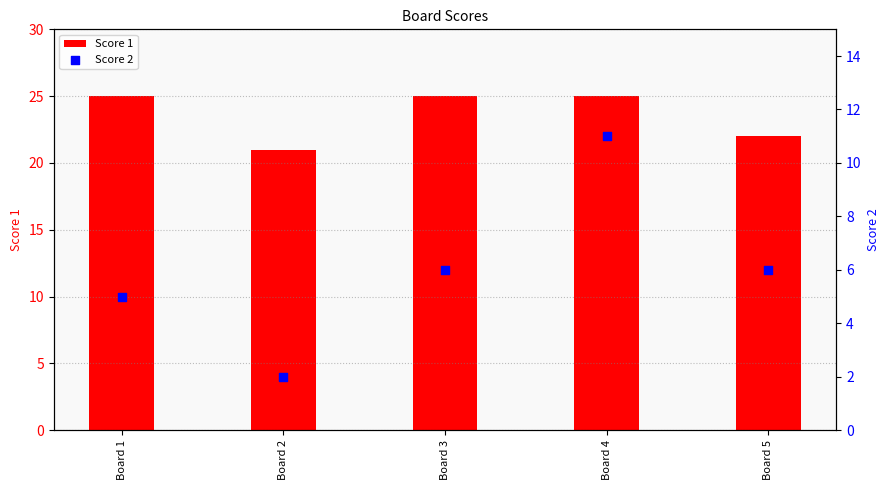

Which series contains the lowest Y value?

Score 2